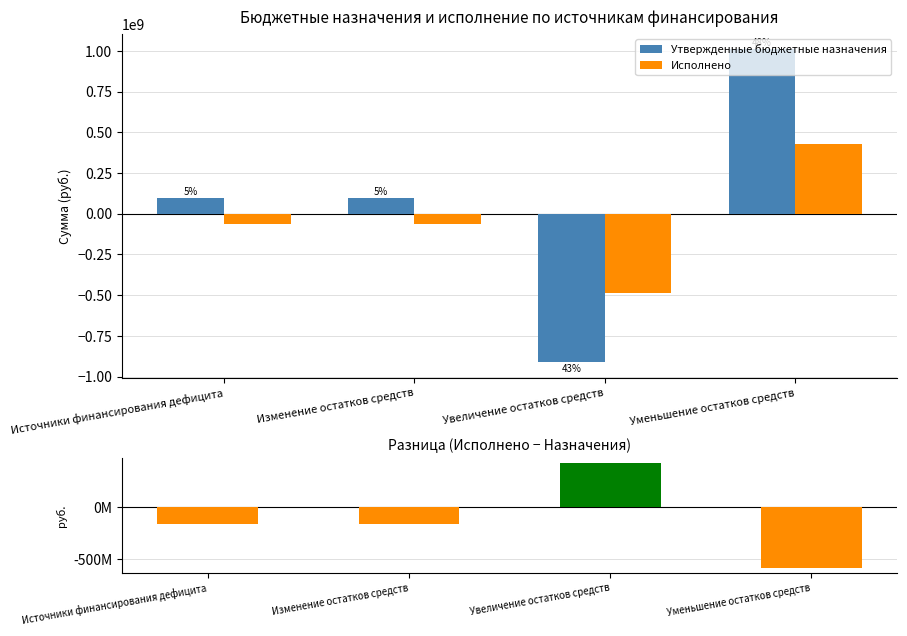

At Изменение остатков средств, list the series in order from smallest to largest.

Разница (Исполнено - Назначения), Исполнено, Утвержденные бюджетные назначения